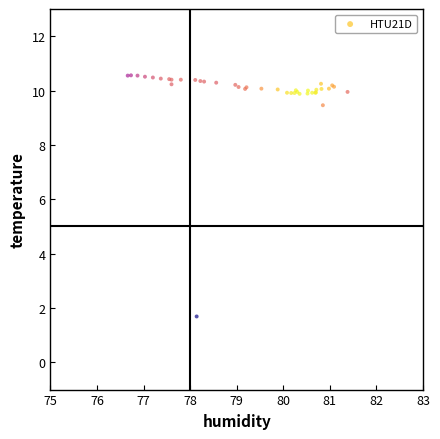

What Y value in the scatter plot is closest to 6?

9.5